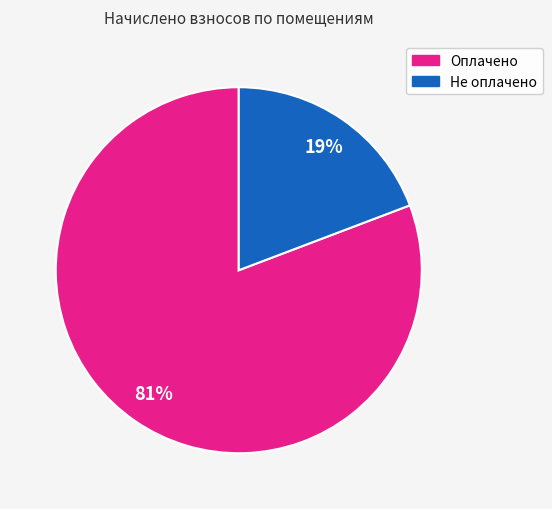

How many slices are in this pie chart?

2